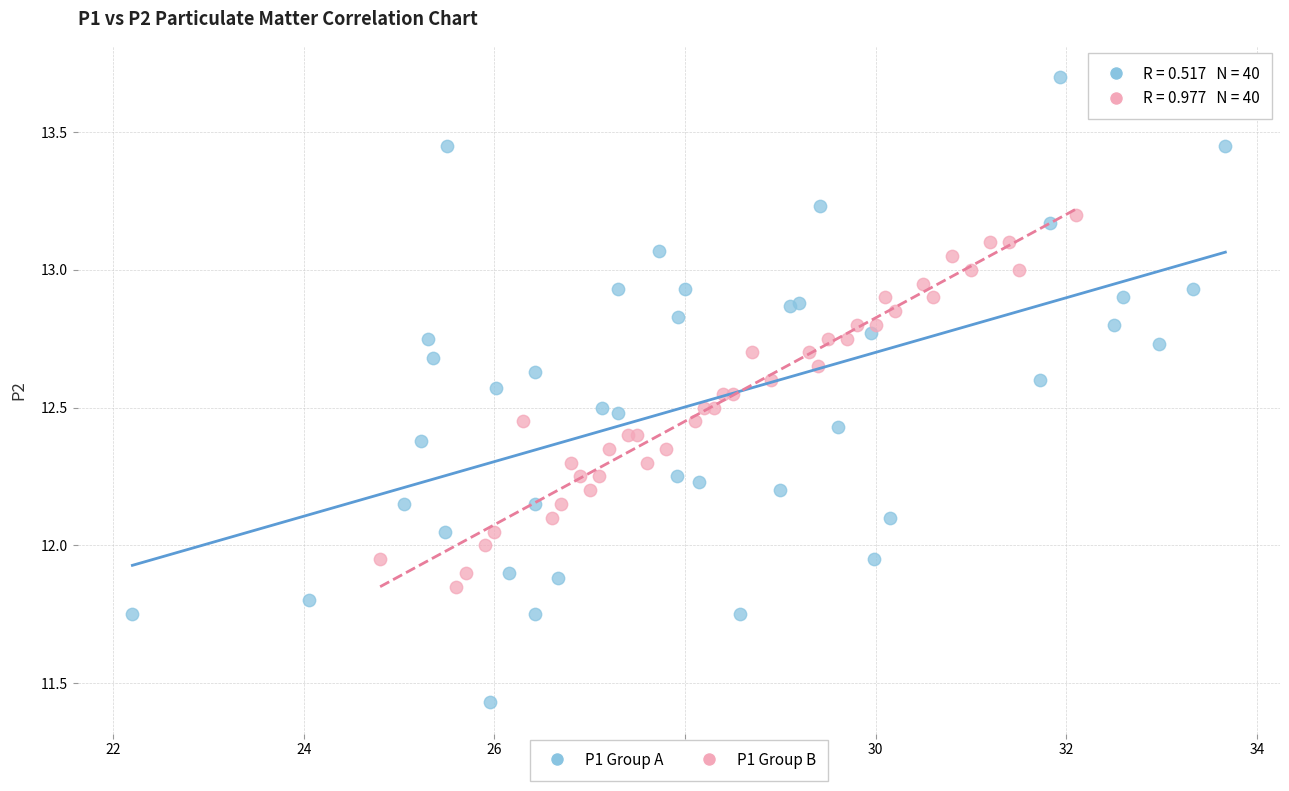

Which series reaches the maximum Y coordinate?

P1 Group A